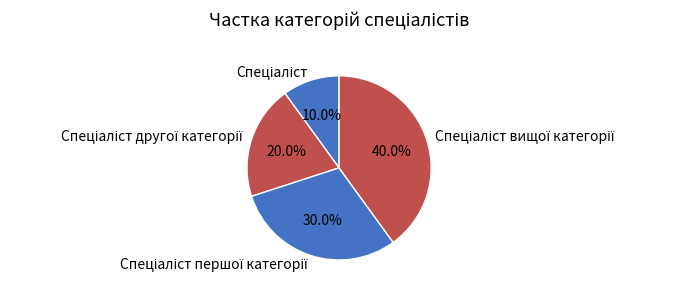

Does any single category account for the majority?

No